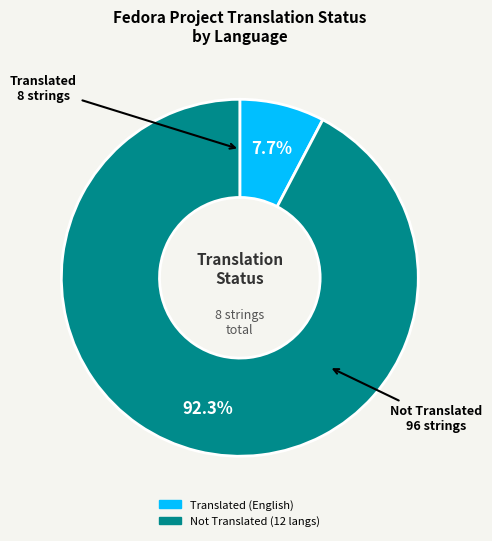

Does any single category account for the majority?

Yes